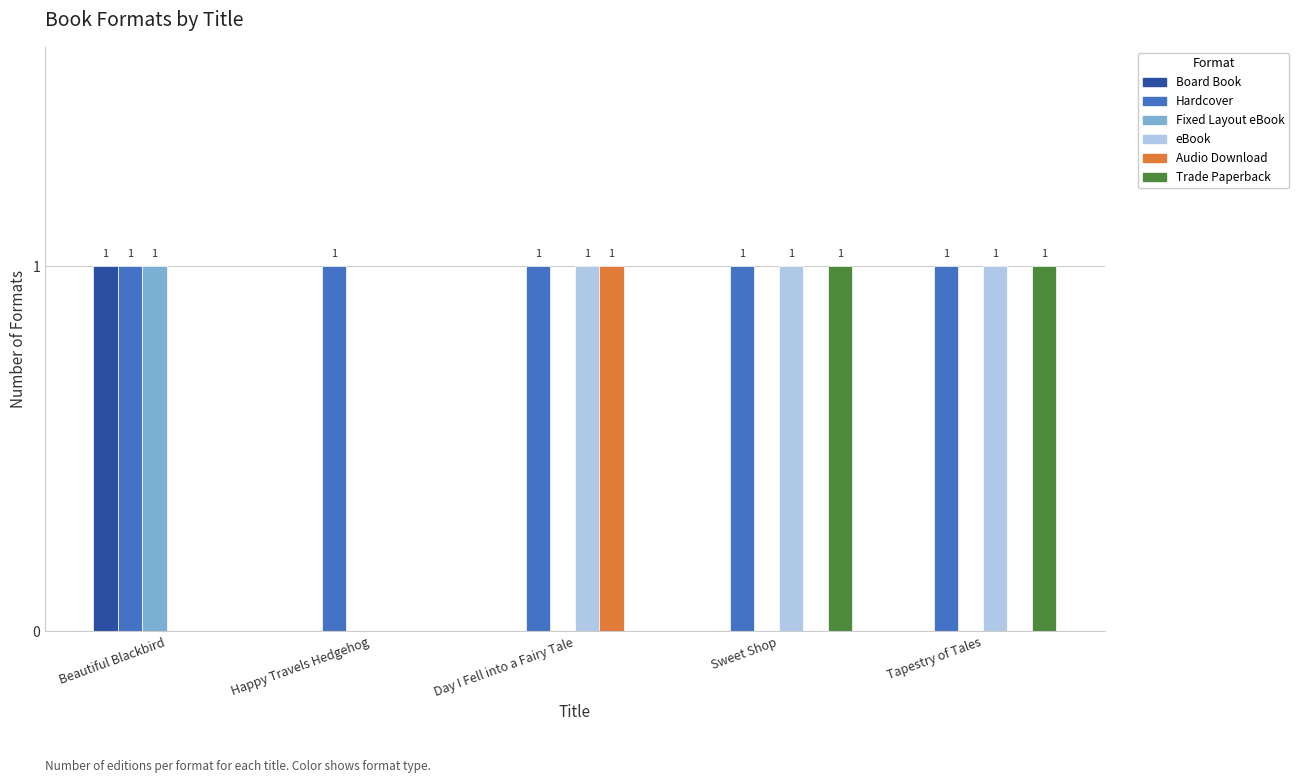

The Hardcover series shows 0 at Beautiful Blackbird. True or false?

False